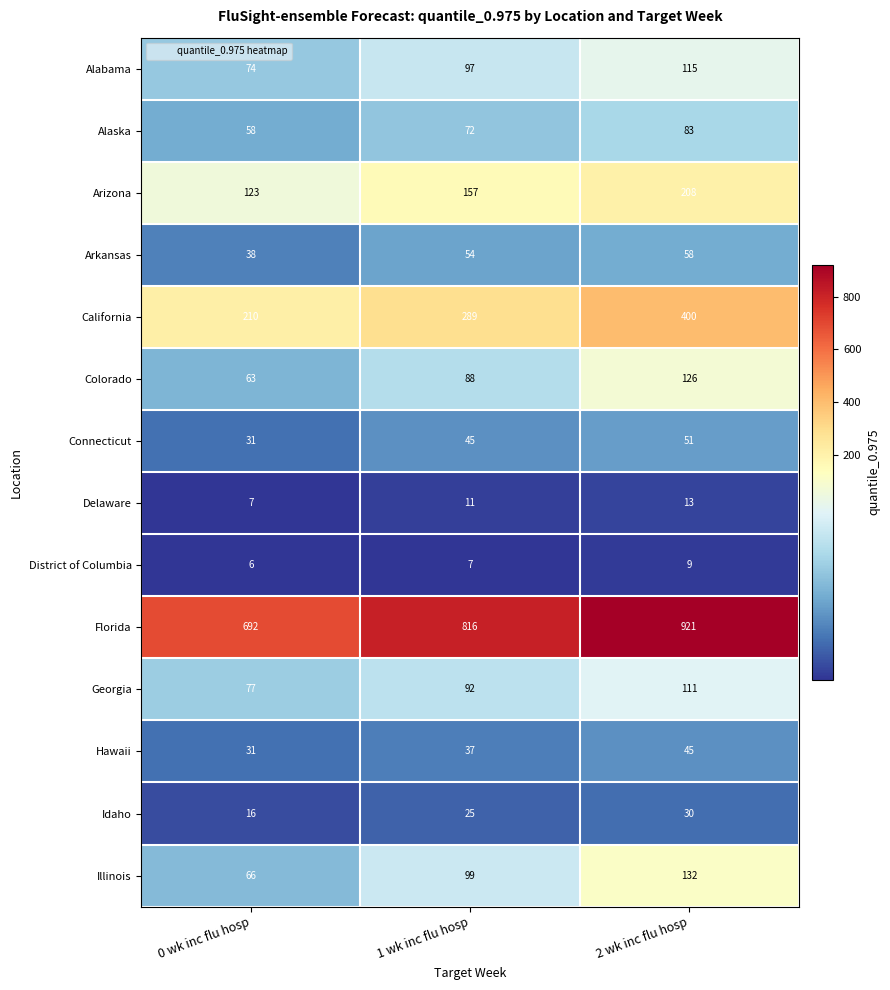

At which category does the chart reach its minimum across all series?

0 wk inc flu hosp